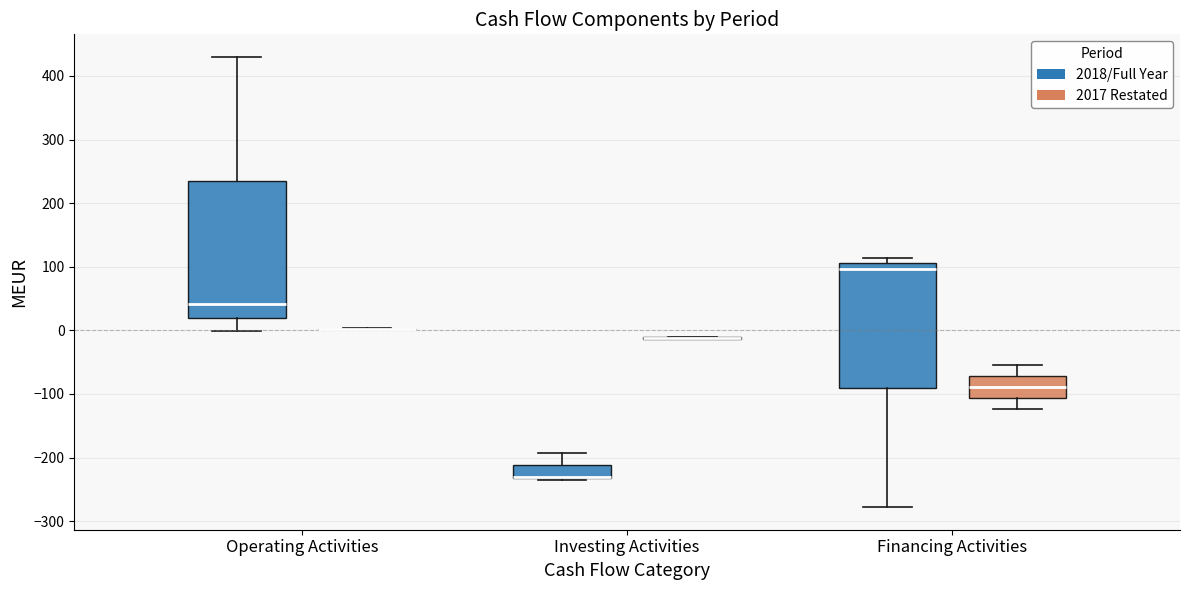

Where is the upper edge of the box for Financing Activities (2018/Full Year) on the y-axis? The values are not printed on the chart, so give them approximately, as read against the axis.

110